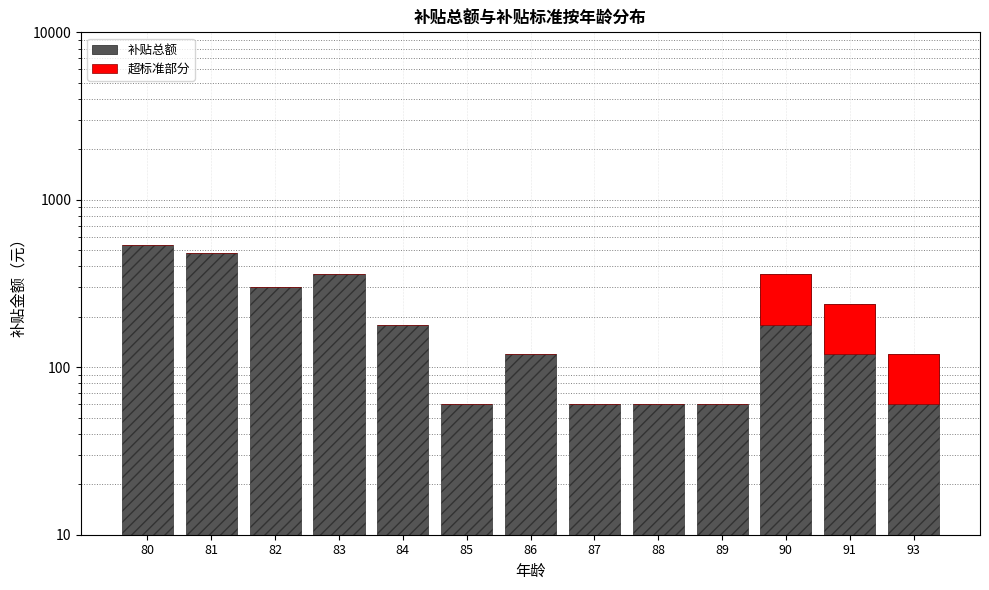

What is the difference between the 超标准部分 values at 90 and 91?

60